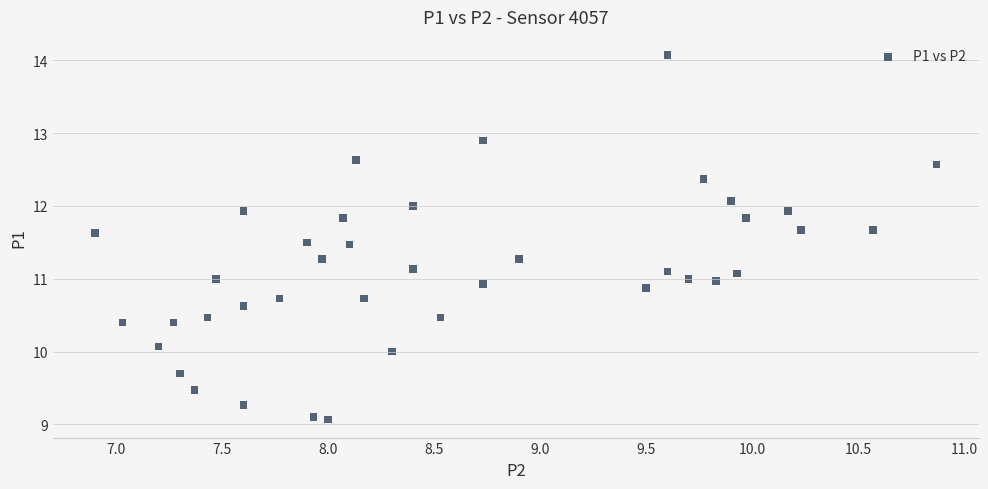

What is the range of X values (max minus min)?

4.0